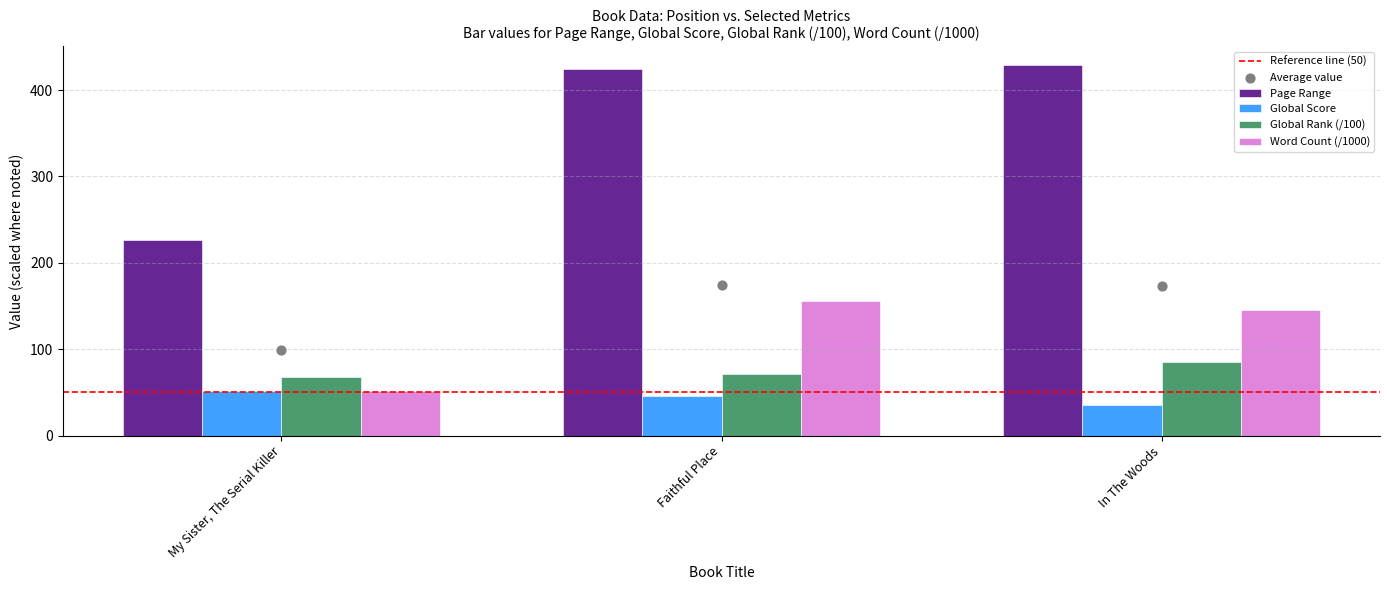

Which series reaches the minimum Y coordinate?

Global Score